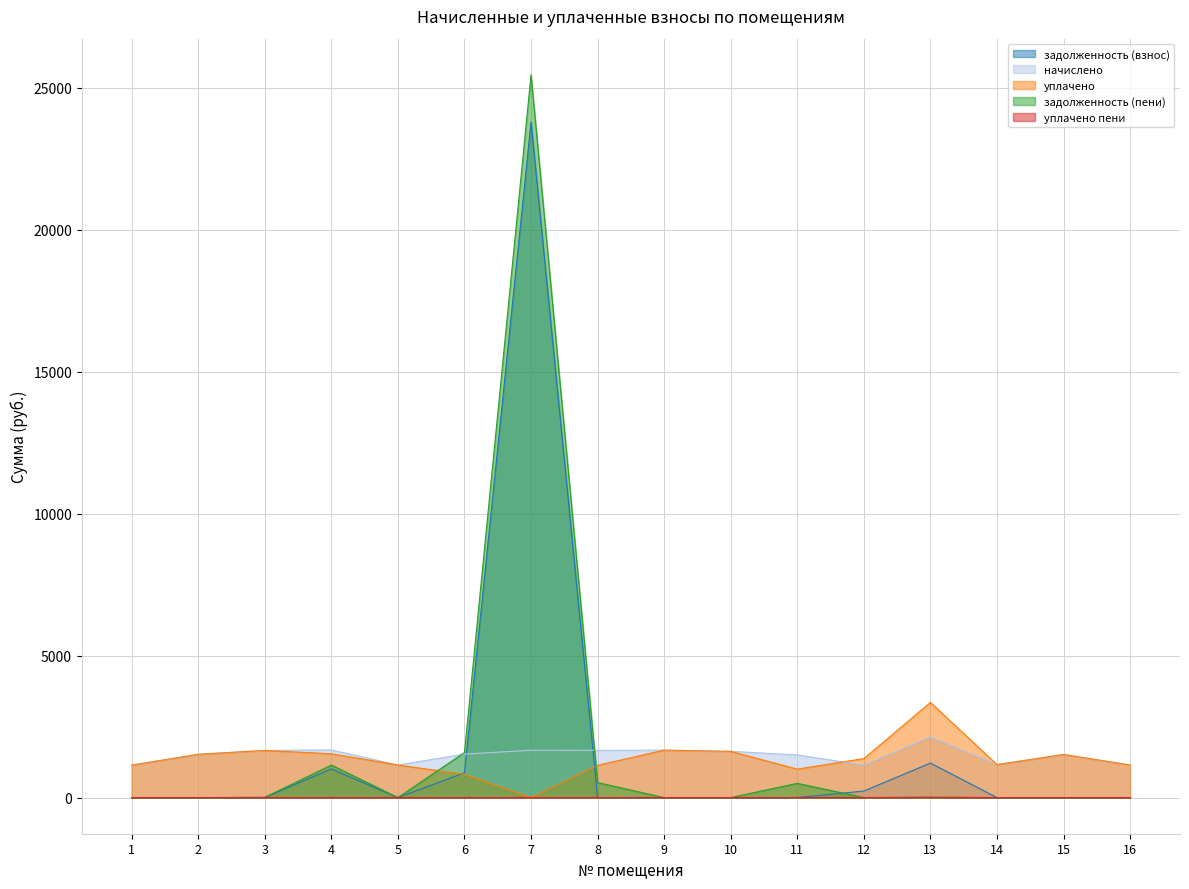

Reading left to right, list all the values displayed in this chart.

задолженность (взнос): 0.0	0.0	6.9	1008.9	0.0	873.7	23794.7	0.0	0.0	0.0	0.0	230.0	1214.6	0.0	0.0	0.0
начислено: 1143.8	1525.0	1660.7	1679.0	1147.5	1532.4	1668.0	1664.4	1671.7	1627.7	1503.1	1143.8	2137.3	1162.1	1517.7	1147.5
уплачено: 1143.8	1525.0	1660.7	1543.0	1147.5	818.7	0.0	1136.5	1671.7	1627.7	1002.0	1373.8	3351.9	1162.1	1517.7	1147.5
задолженность (пени): 0.0	0.0	6.9	1144.9	0.0	1587.4	25462.7	527.9	0.0	0.0	501.0	0.0	0.0	0.0	0.0	0.0
уплачено пени: 0.0	0.0	0.0	0.0	0.0	0.0	0.0	0.0	0.0	0.0	0.0	0.0	16.6	0.0	0.0	0.0